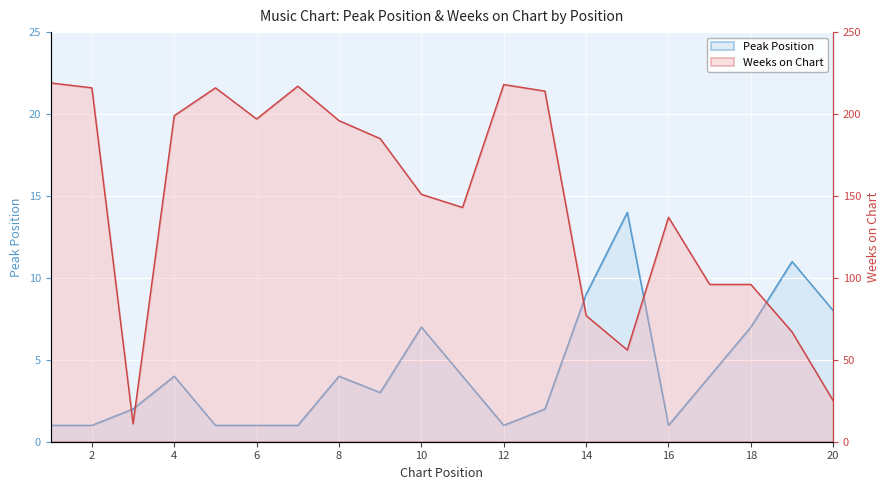

At which category does Weeks on Chart reach its first local valley?

3